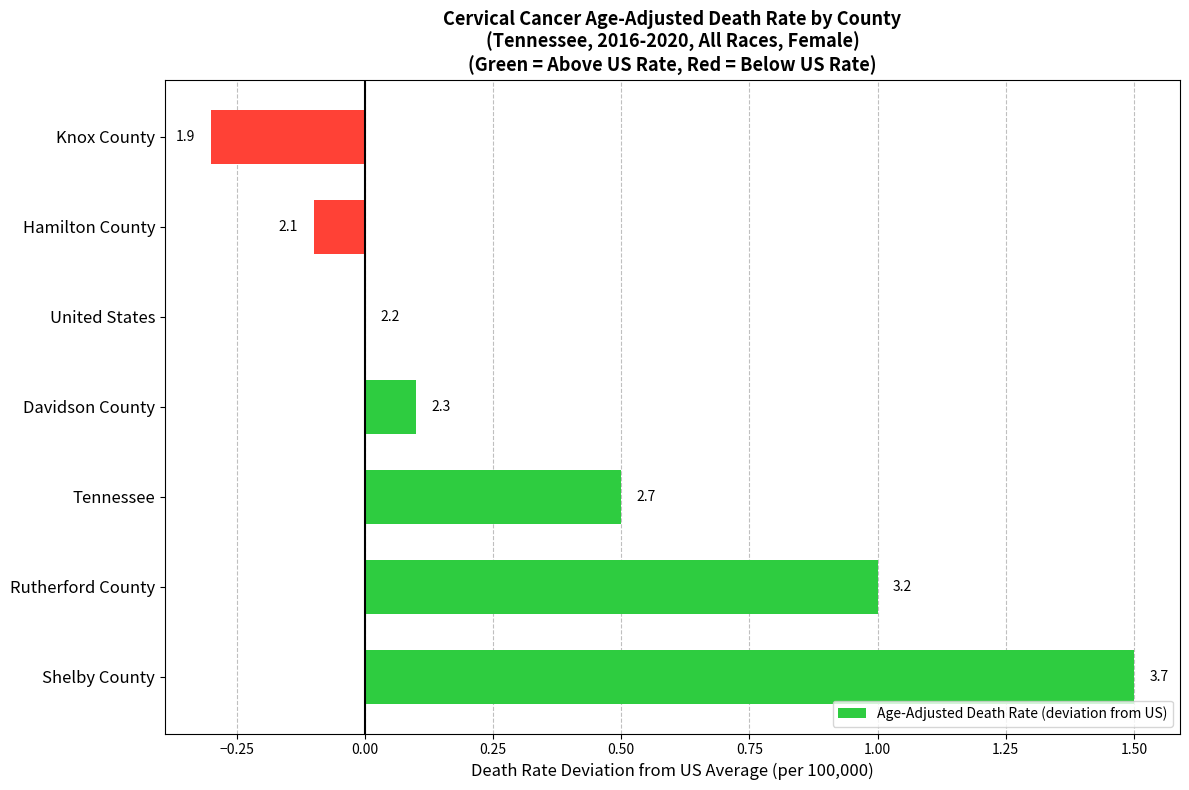

How many series are shown in this chart?

1